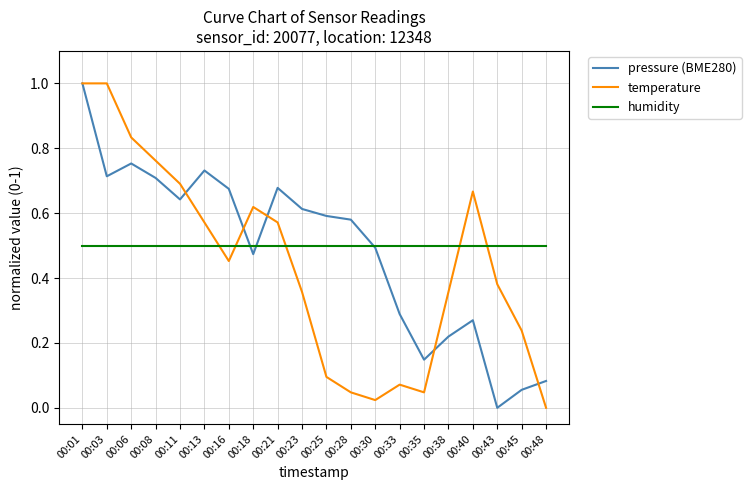

Between 00:18 and 00:21, which series saw the biggest shift?

pressure (BME280)